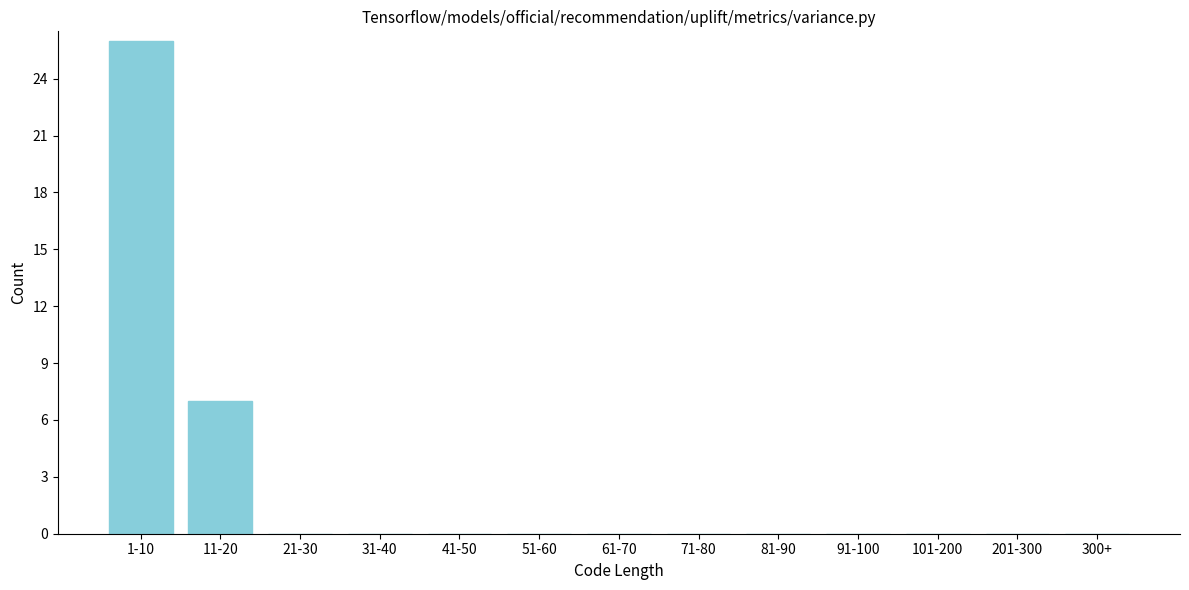

Reading left to right, list all the values displayed in this chart.

1-10=26	11-20=7	21-30=0	31-40=0	41-50=0	51-60=0	61-70=0	71-80=0	81-90=0	91-100=0	101-200=0	201-300=0	300+=0